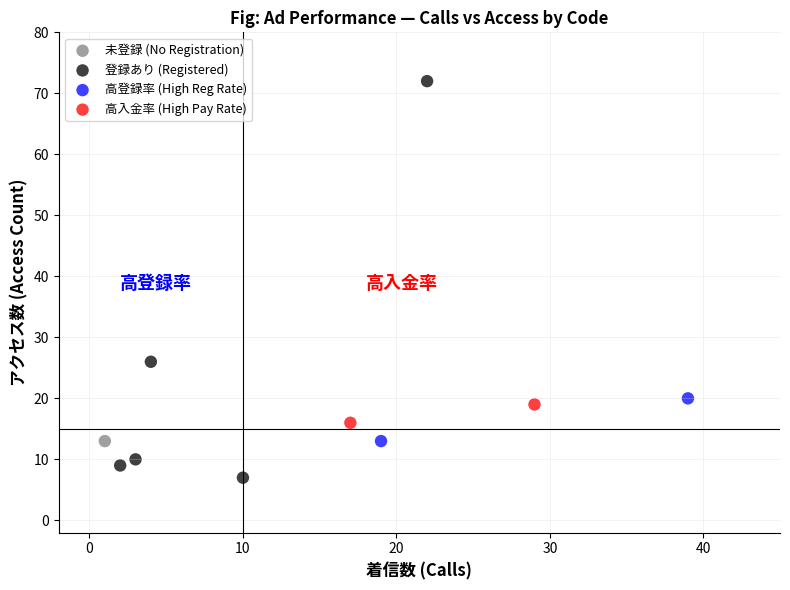

What are all the series names shown in the legend?

未登録 (No Registration), 登録あり (Registered), 高登録率 (High Reg Rate), 高入金率 (High Pay Rate)